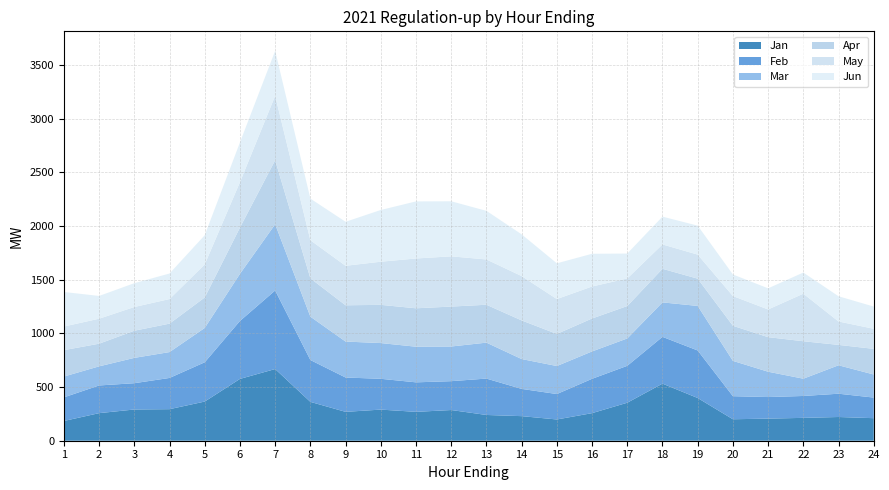

Reading right to left, extract all data points from this chart.

Jan: 210	221	213	206	200	398	532	354	257	198	229	240	286	269	290	269	362	668	576	365	294	291	257	184
Feb: 192	217	204	201	215	443	436	344	320	237	254	339	269	275	287	320	390	732	540	366	291	245	258	220
Mar: 215	265	161	236	329	415	321	255	255	261	278	335	323	332	333	335	404	617	439	320	241	236	178	194
Apr: 239	190	349	322	327	254	313	302	307	299	360	353	372	358	356	338	357	597	431	284	265	253	211	246
May: 187	218	443	258	277	224	227	257	298	325	413	422	468	464	402	368	355	600	423	308	229	221	233	220
Jun: 207	235	197	197	201	270	259	232	305	333	389	453	513	532	482	410	388	419	371	272	238	222	212	322